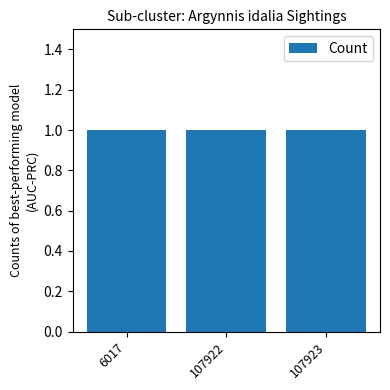

Between 107923 and 6017, which is larger?

107923